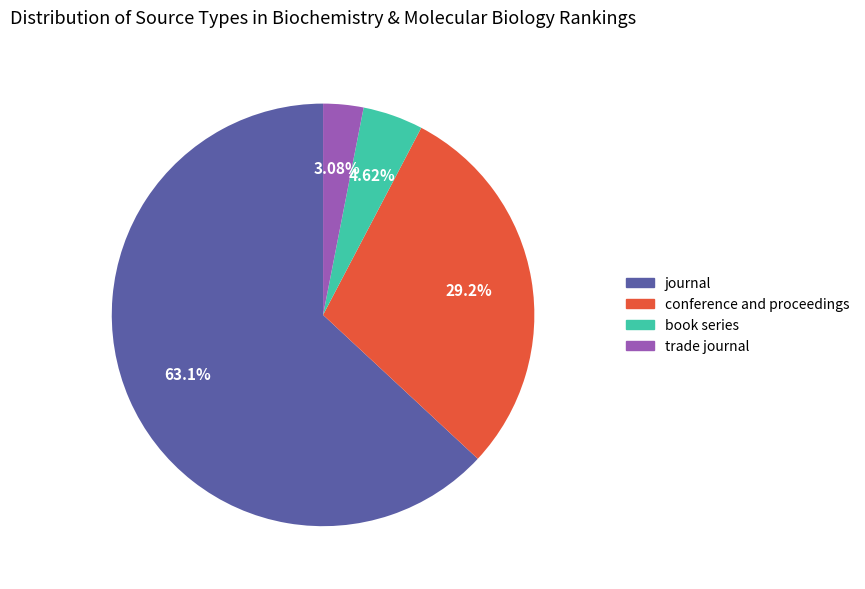

To the nearest percent, what is the difference between the trade journal and book series slice percentages?

2%